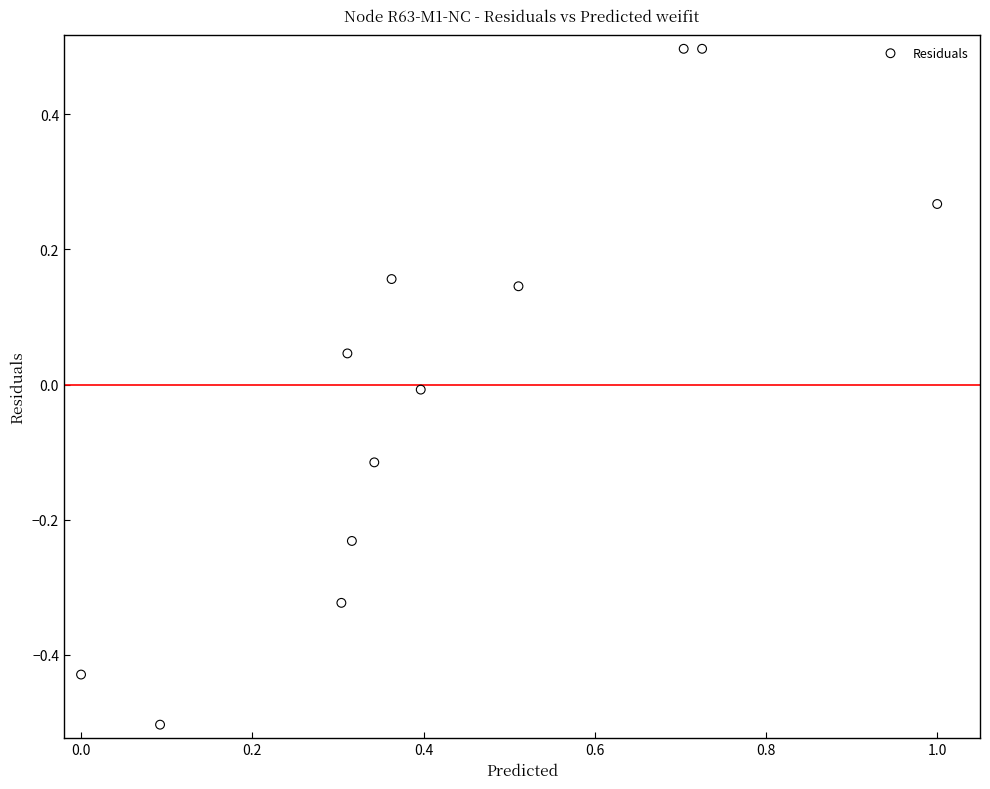

What is the range of Y values (max minus min)?

1.0